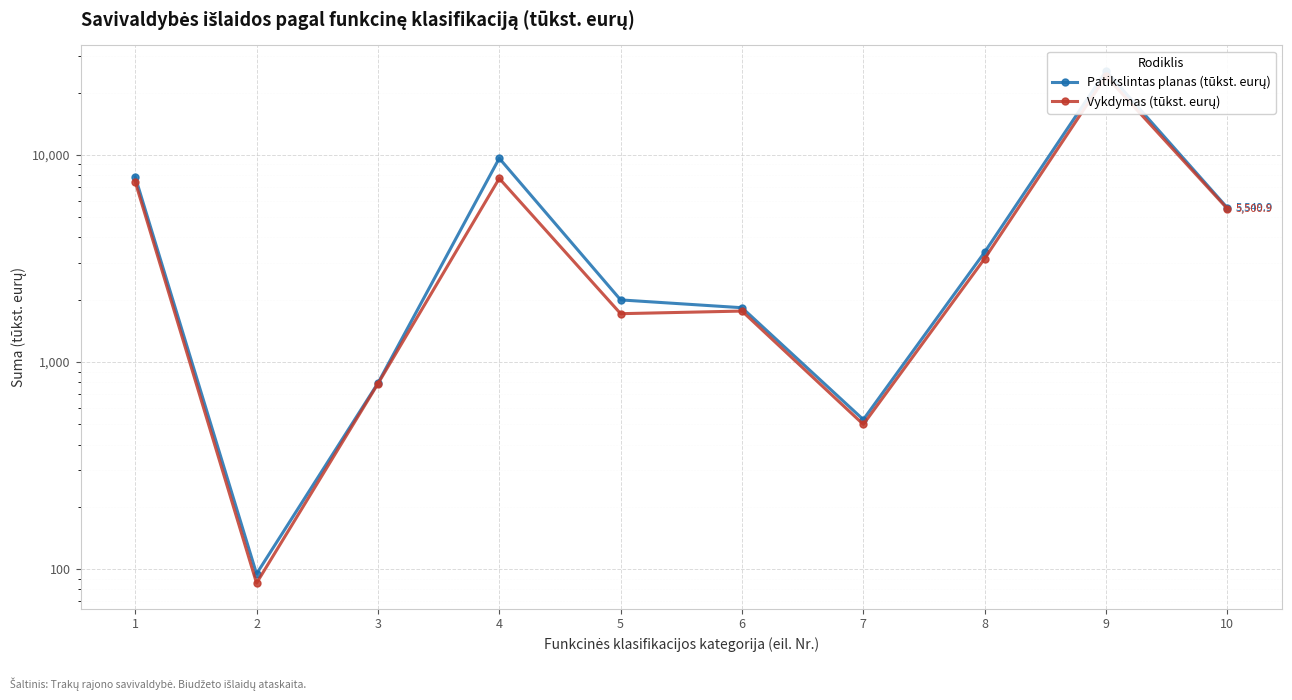

What is the maximum value for Vykdymas (tūkst. eurų)?

24035.4